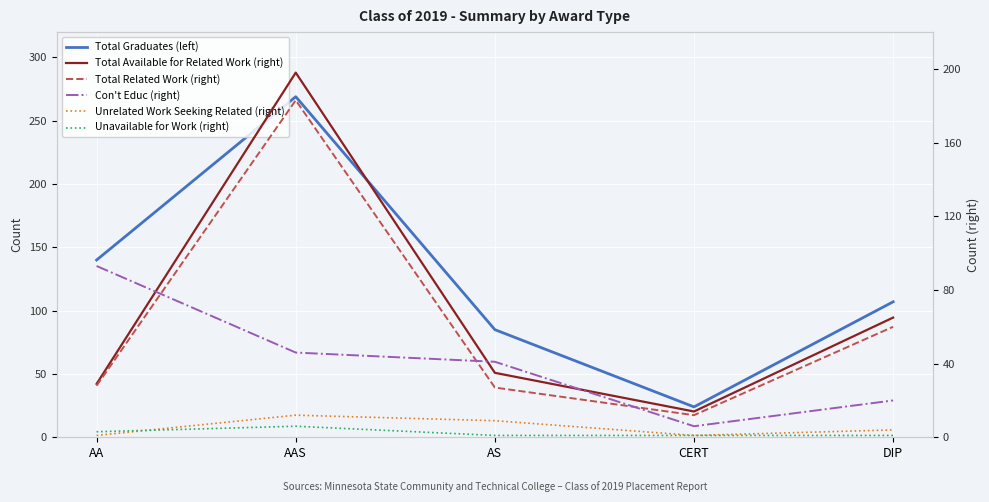

Reading left to right, extract all data points from this chart.

Total Graduates (left): 140	269	85	24	107
Total Available for Related Work (right): 29	198	35	14	65
Total Related Work (right): 28	183	27	12	60
Con't Educ (right): 93	46	41	6	20
Unrelated Work Seeking Related (right): 1	12	9	1	4
Unavailable for Work (right): 3	6	1	1	1